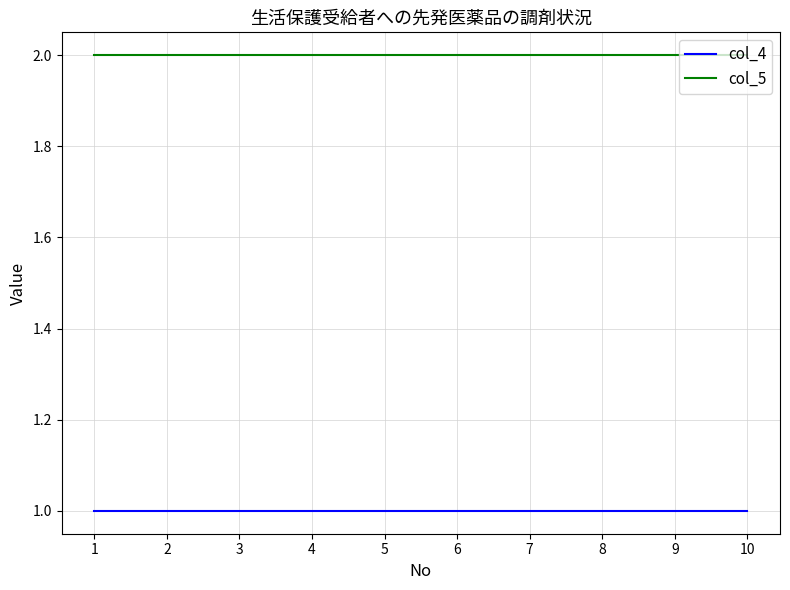

Reading right to left, list all the values displayed in this chart.

col_4: 1	1	1	1	1	1	1	1	1	1
col_5: 2	2	2	2	2	2	2	2	2	2